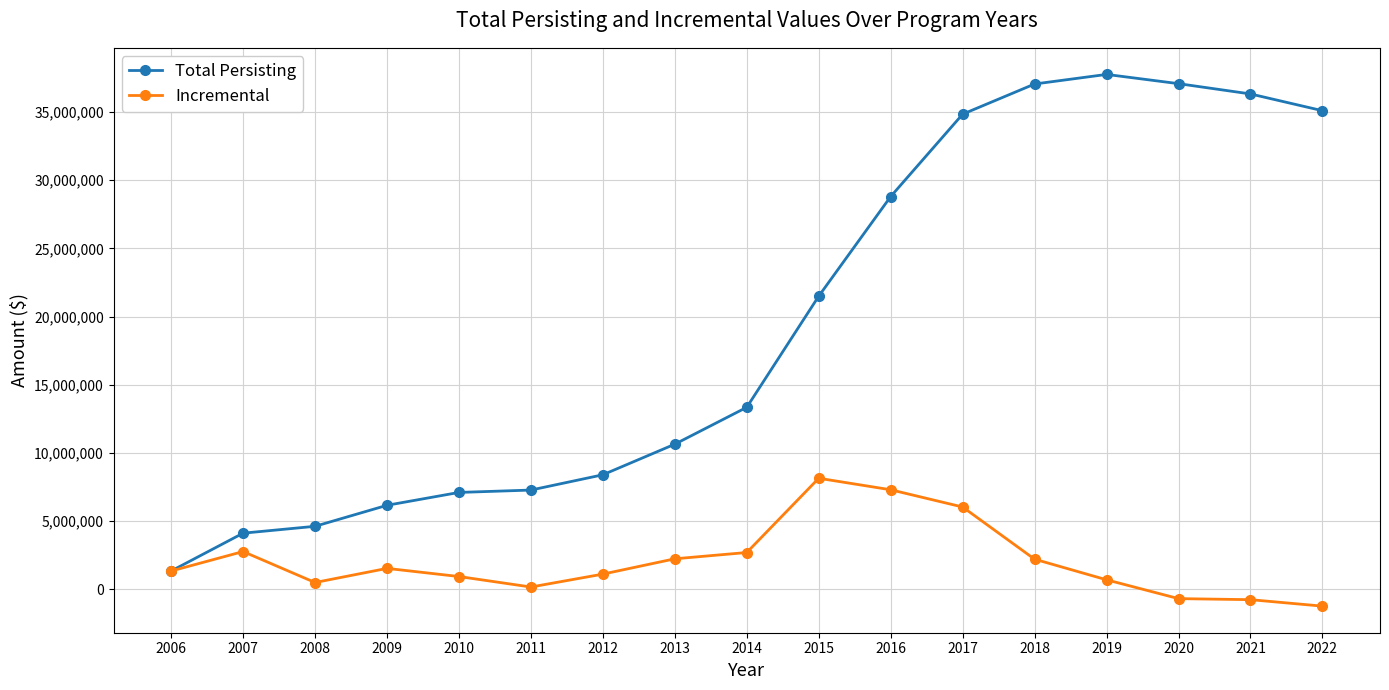

What is the spread (max minus min) of values at 2022?

36321197.8